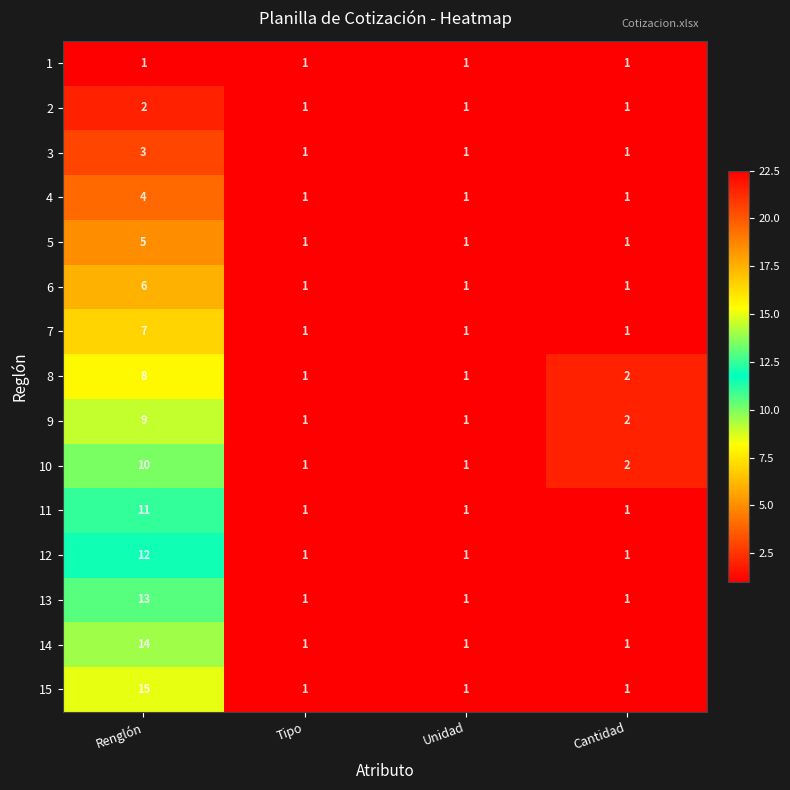

At which label does 8 first exceed 2?

Renglón